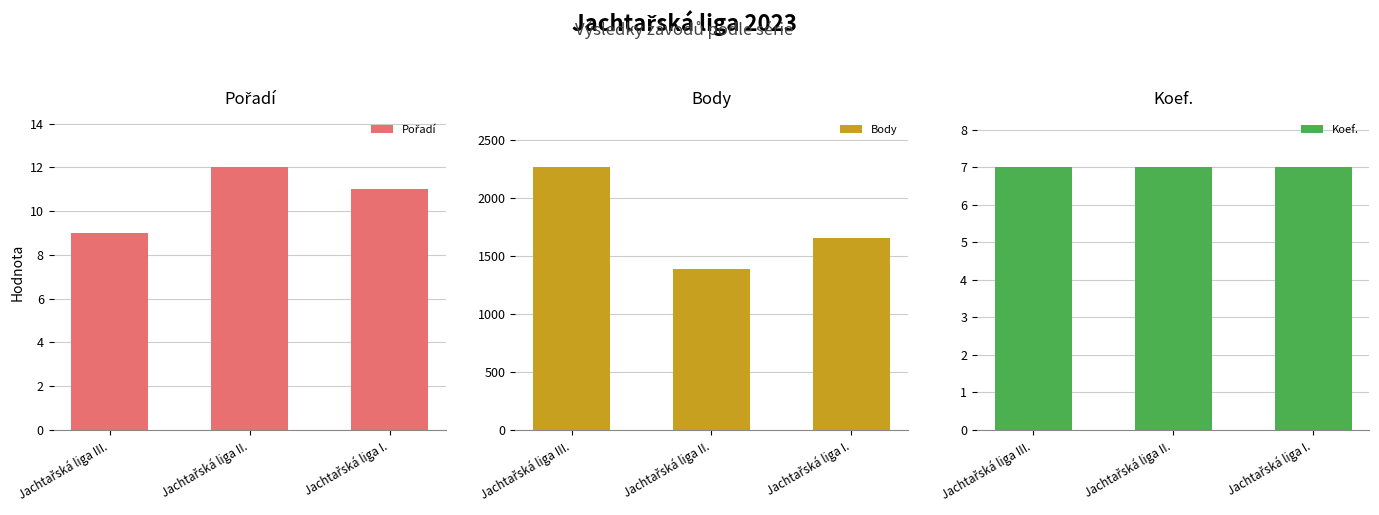

What is the spread (max minus min) of values at Jachtařská liga II.?

1378